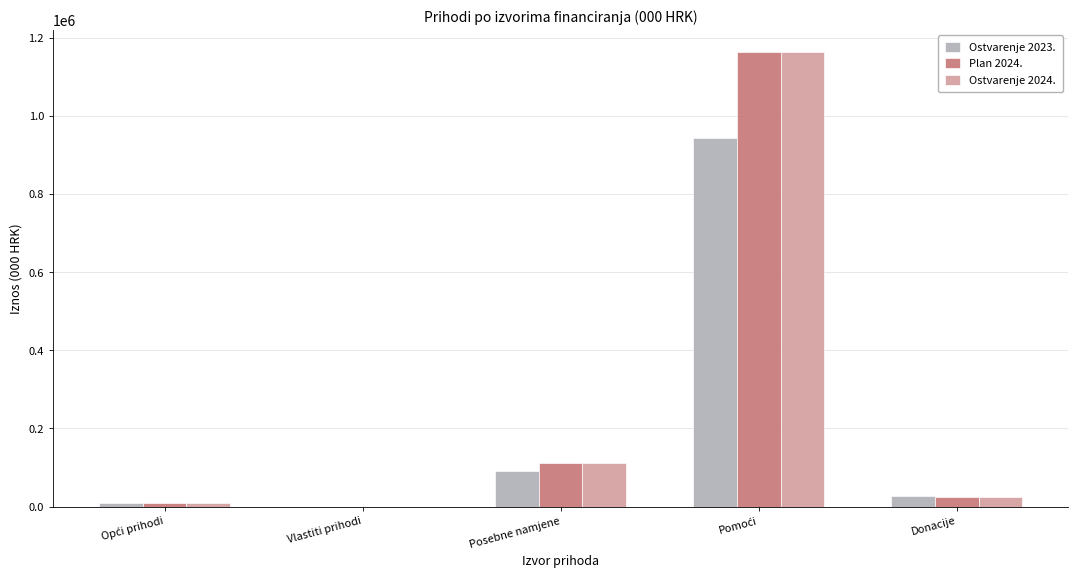

What is the sum of all Ostvarenje 2023. values?

1072336.8